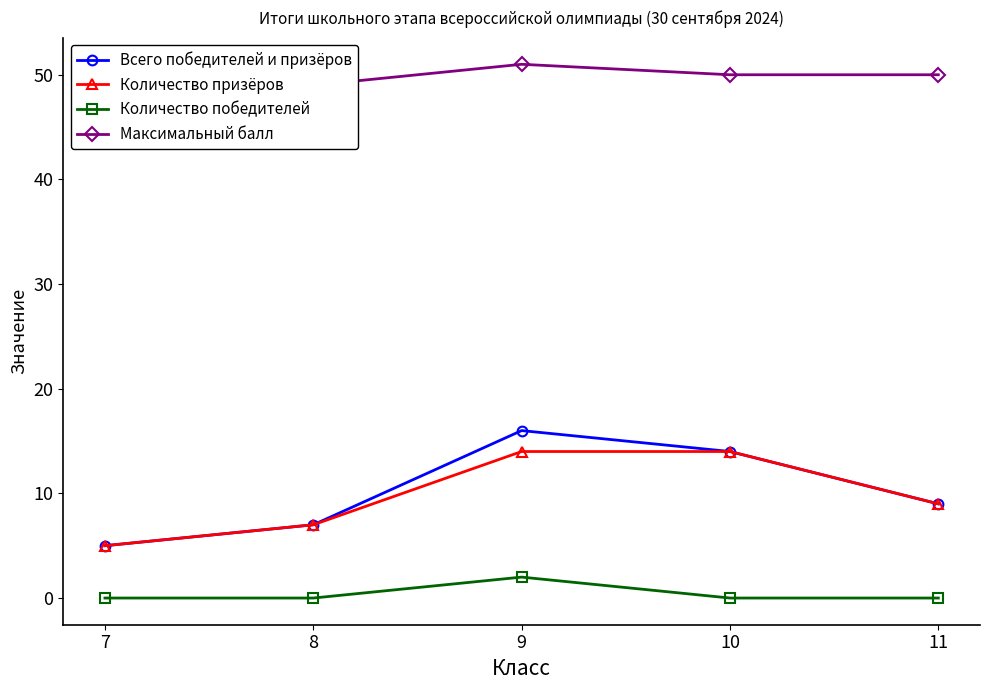

Between 8 and 10, which series saw the biggest shift?

Всего победителей и призёров